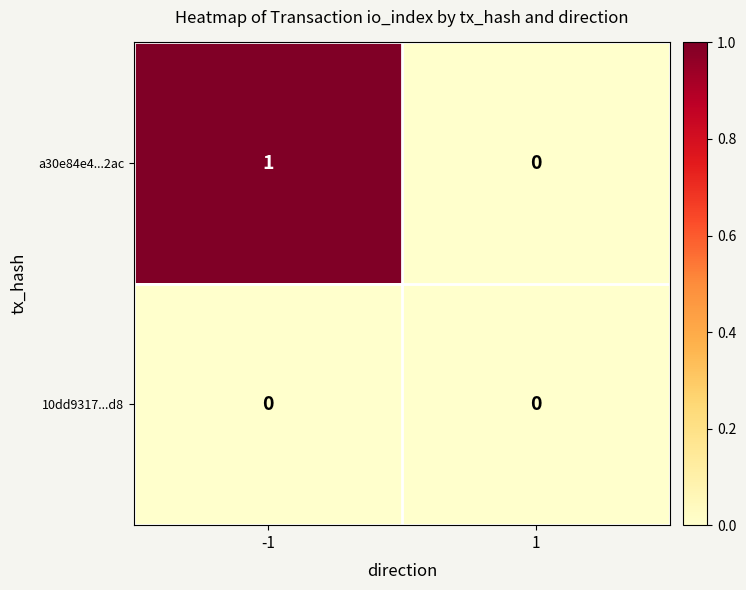

Is the value of 10dd9317...d8 at 1 greater than the value of a30e84e4...2ac at -1?

No